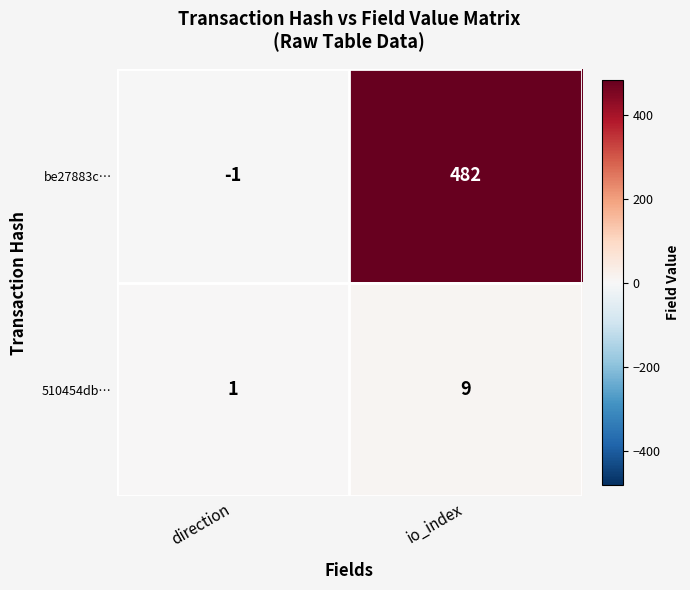

Is it true that be27883c… equals 0 at direction?

False